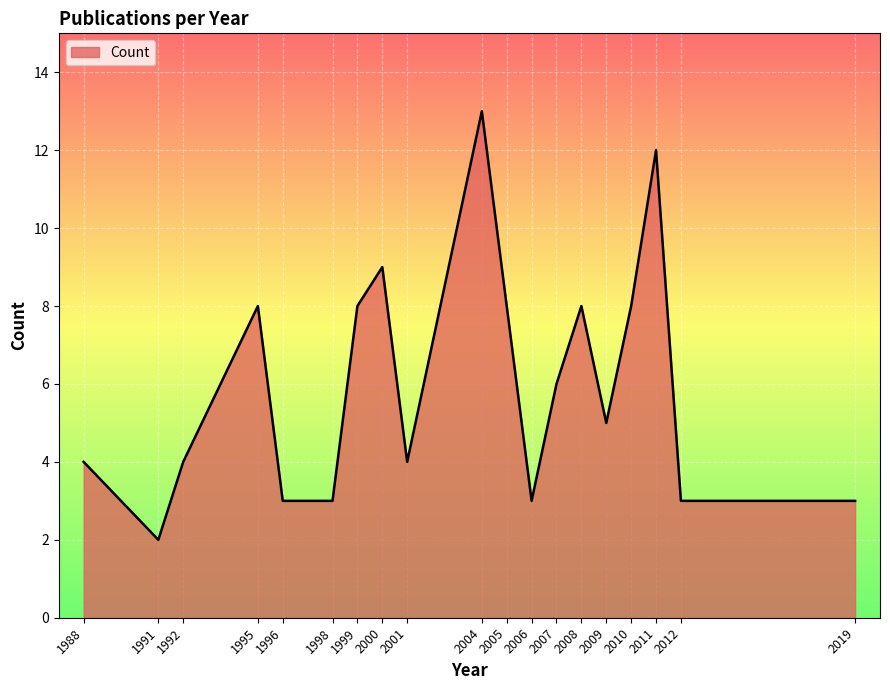

Is it true that the value at 1992 is 6?

False